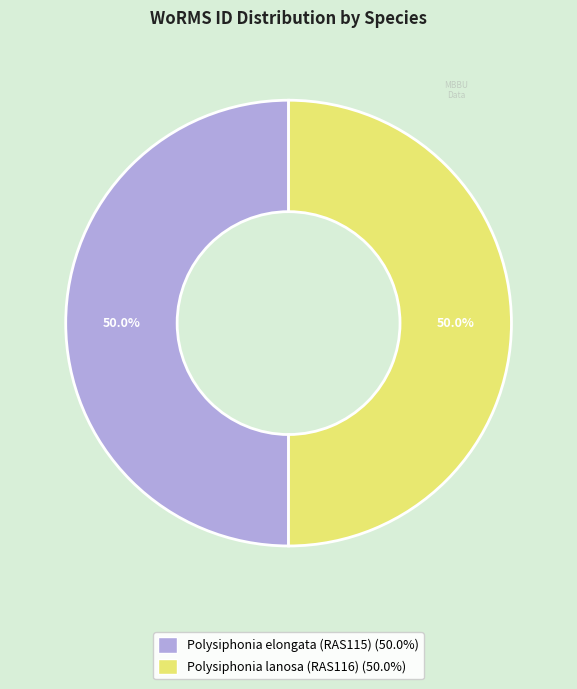

What is the ratio of the value at Polysiphonia elongata (RAS115) to the value at Polysiphonia lanosa (RAS116)?

1.0